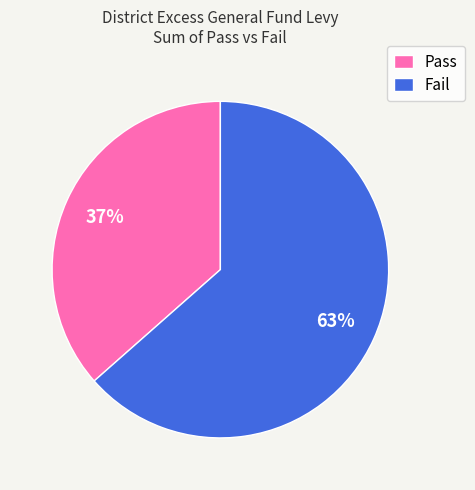

To the nearest percent, what is the combined percentage of Pass and Fail?

100%